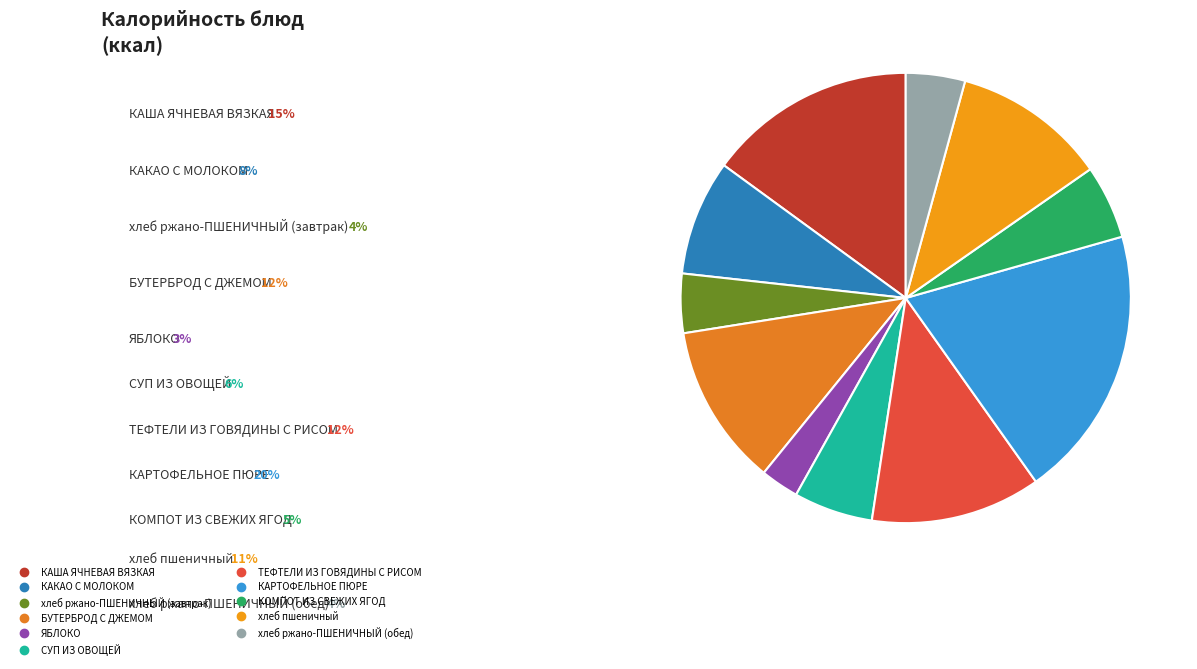

Do КАРТОФЕЛЬНОЕ ПЮРЕ and БУТЕРБРОД С ДЖЕМОМ together represent more than half of the pie?

No